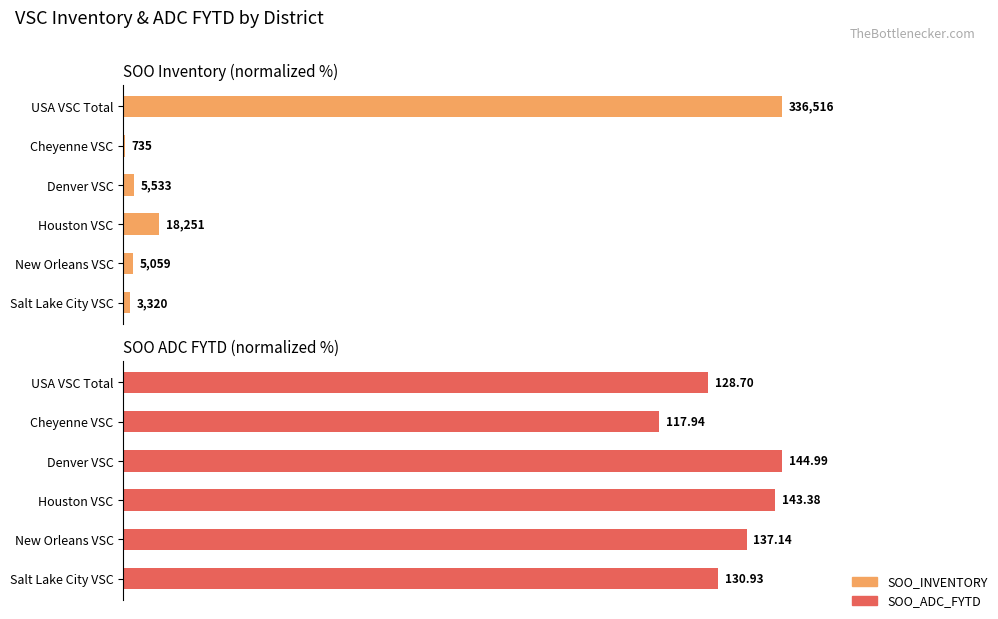

What are all the series names shown in the legend?

SOO_INVENTORY, SOO_ADC_FYTD